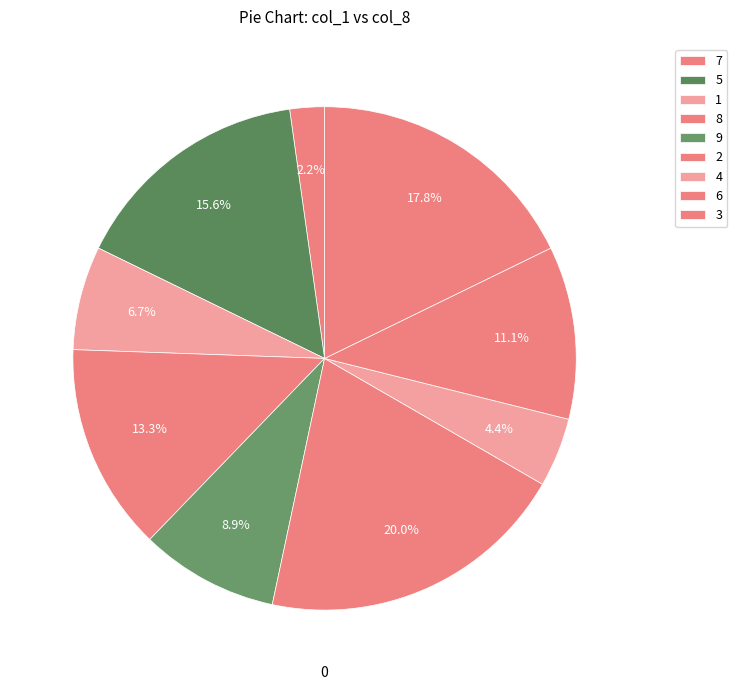

Which category has the smallest portion of the pie?

7